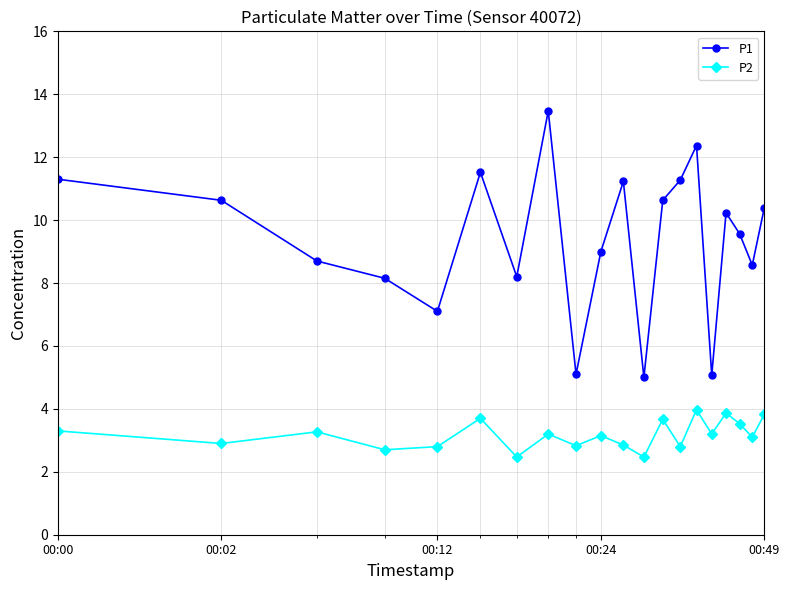

What is the lowest value of the P1 series?

5.0